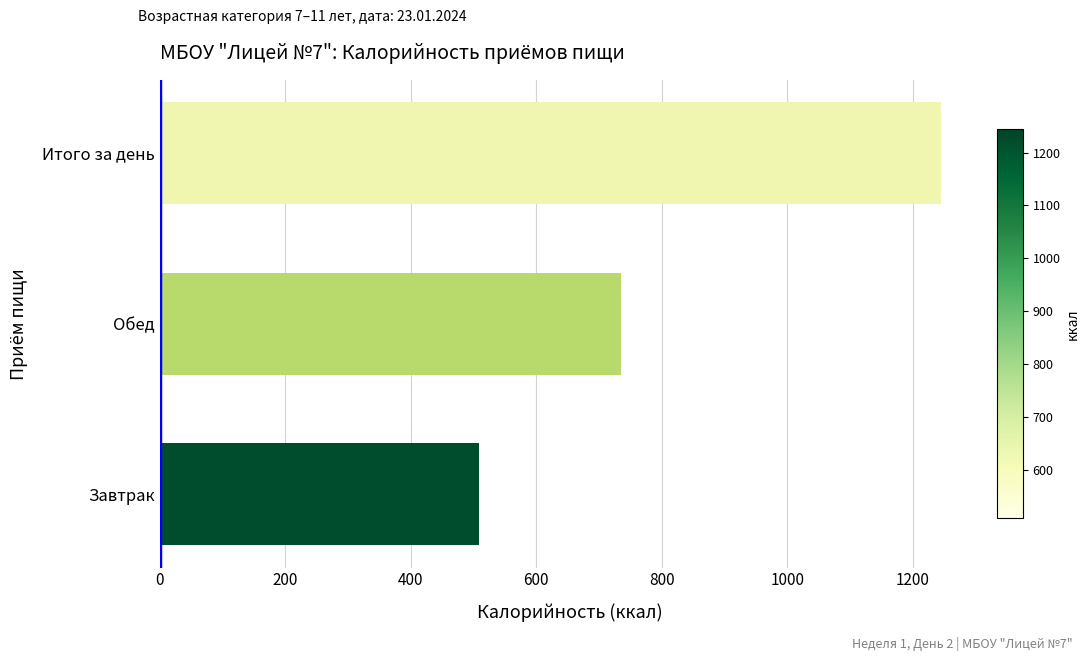

Reading bottom to top, transcribe all the data shown in this chart.

508.4	735.4	1243.9